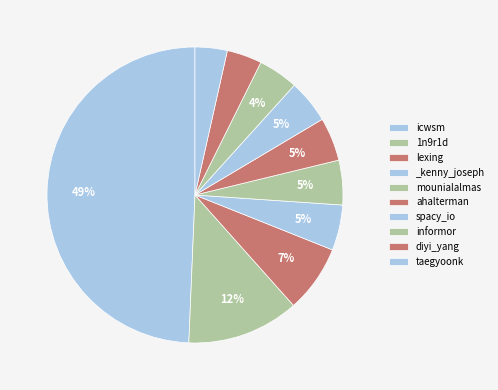

Rank the categories by value from highest to lowest.

icwsm, 1n9r1d, lexing, _kenny_joseph, mounialalmas, ahalterman, spacy_io, informor, diyi_yang, taegyoonk